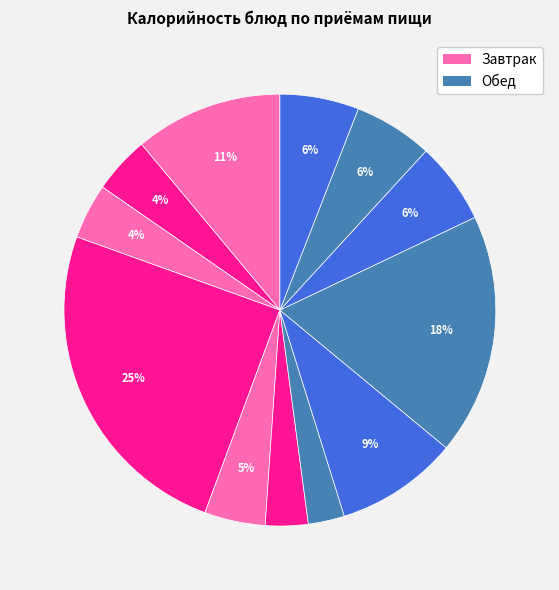

How many slices are in this pie chart?

12